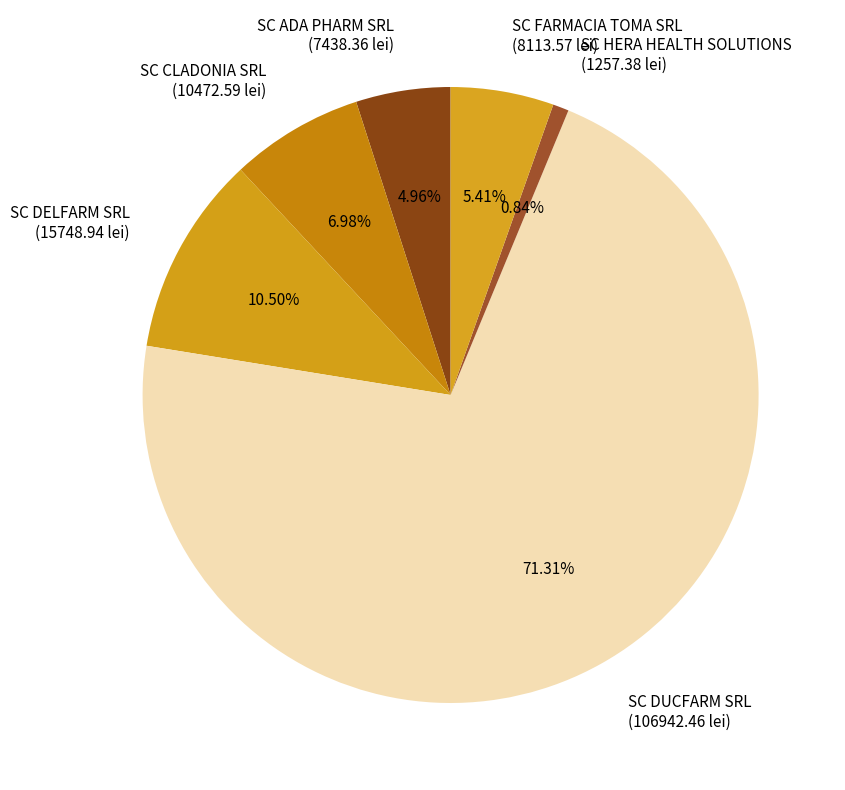

Between SC DUCFARM SRL and SC DELFARM SRL, which is larger?

SC DUCFARM SRL